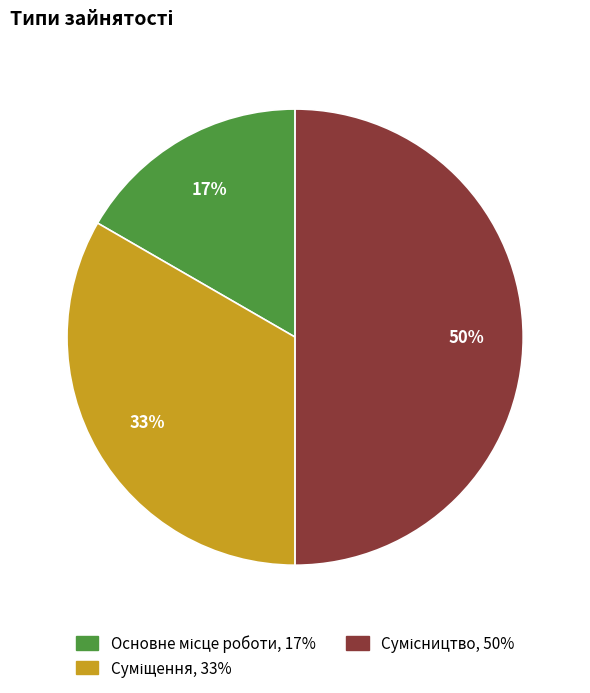

To the nearest percent, what is the average slice percentage?

33%